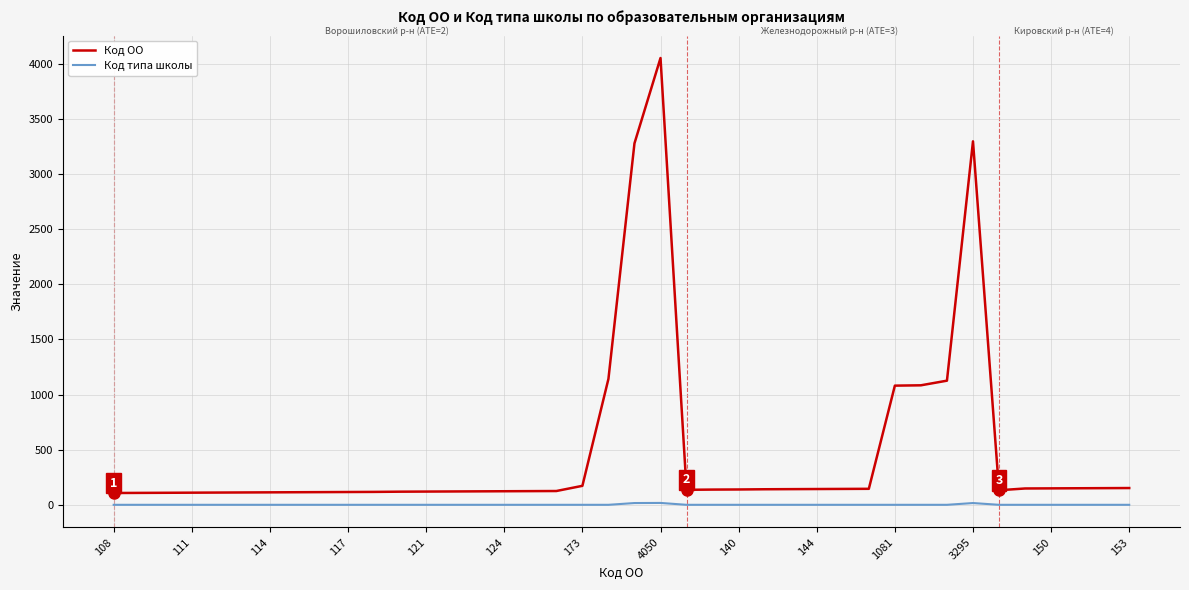

True or false: Код ОО and Код типа школы cross at least once.

False